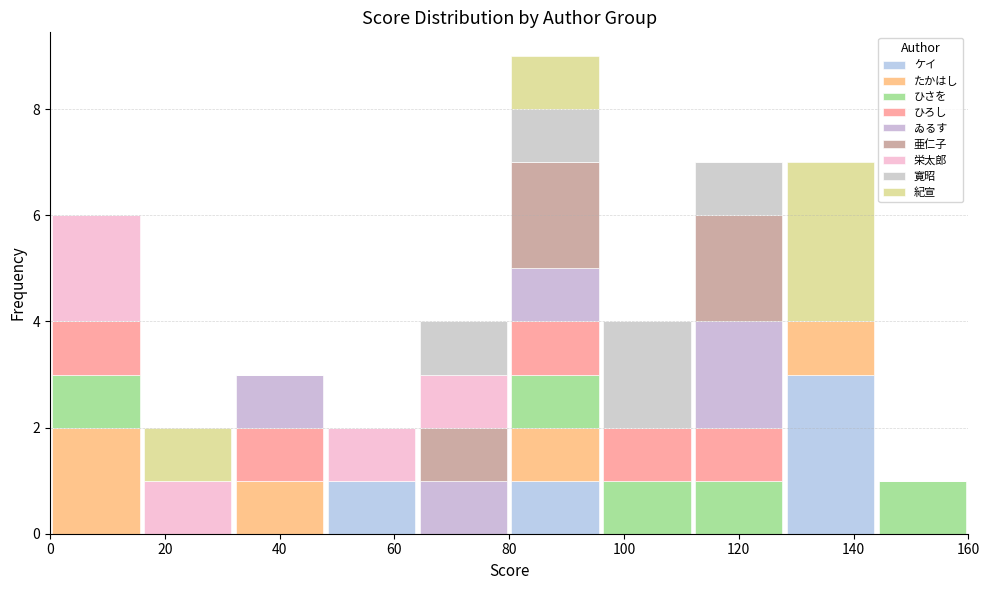

What is the total height of the stacked bar covering 48 to 64 on the x-axis? The values are not printed on the chart, so give them approximately, as read against the axis.

2